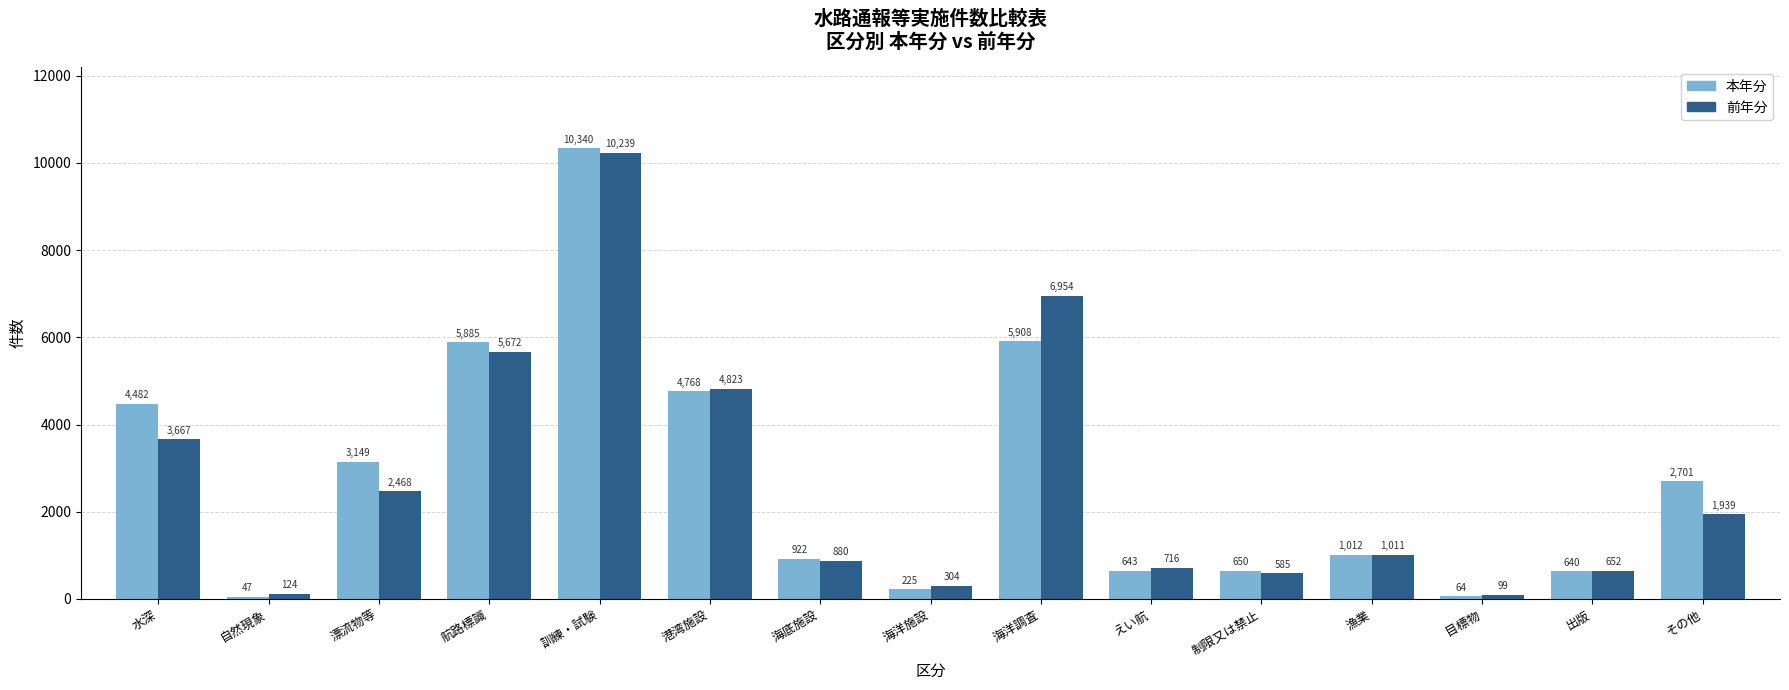

Between 海洋調査 and 目標物, which series saw the biggest shift?

前年分